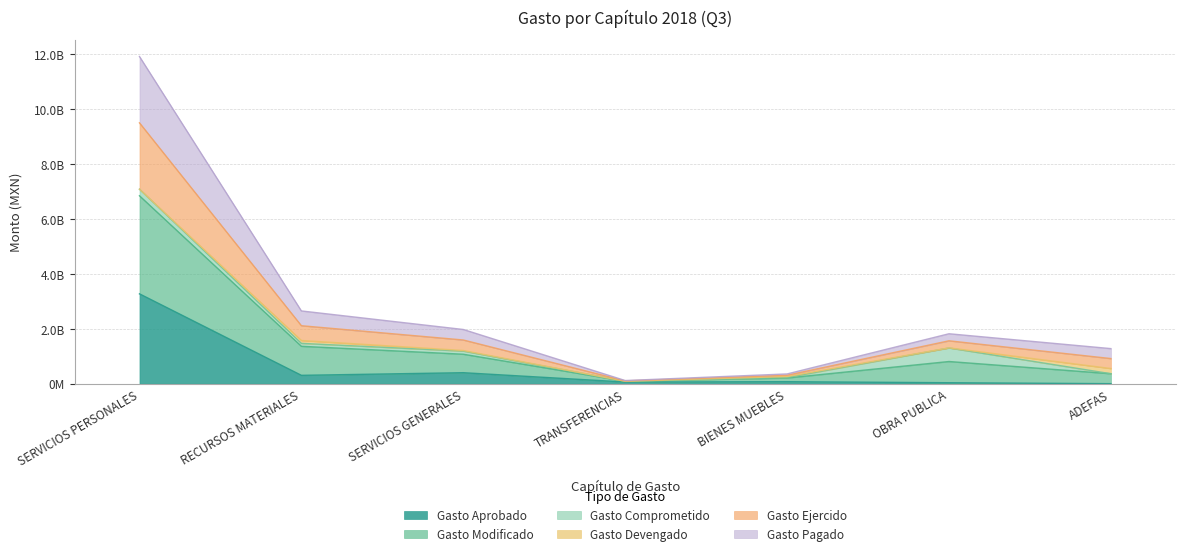

What is the value of the Gasto Pagado point at the 7th from the left?

915139769.1